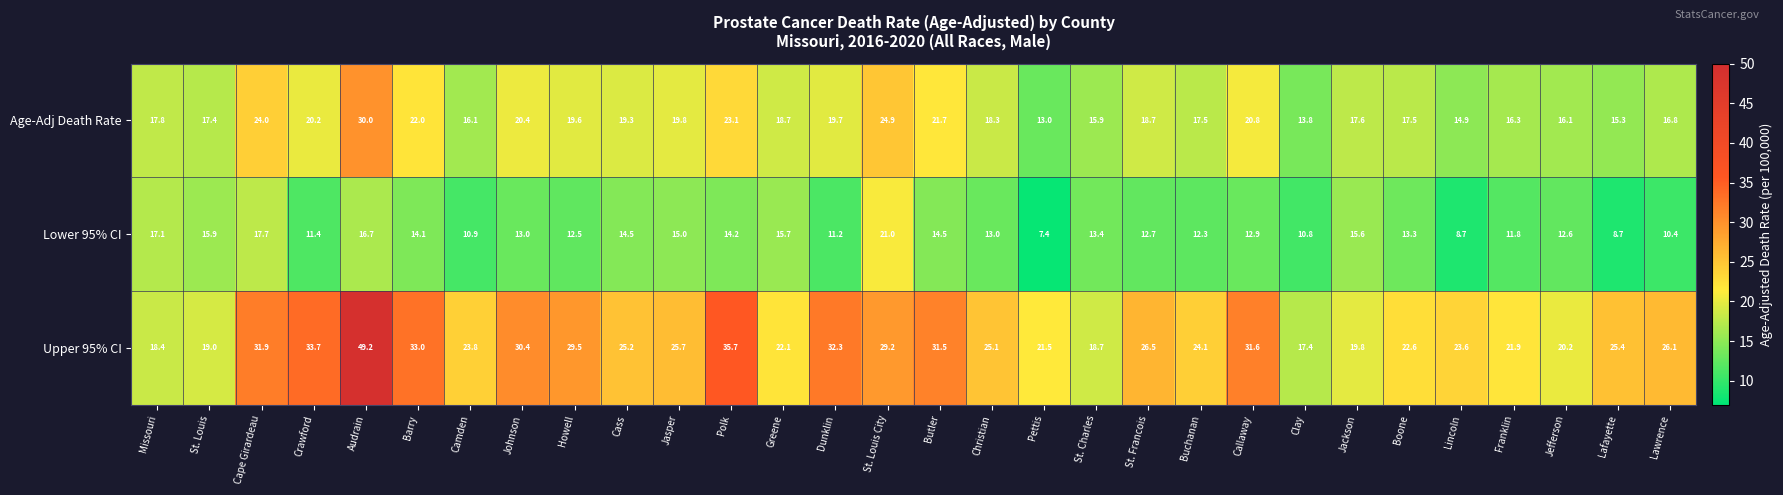

The value of Lower 95% CI at Greene is 15.7. True or false?

True